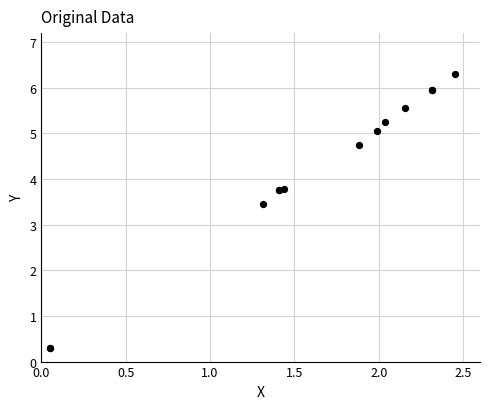

What Y value in the scatter plot is closest to 3?

3.5